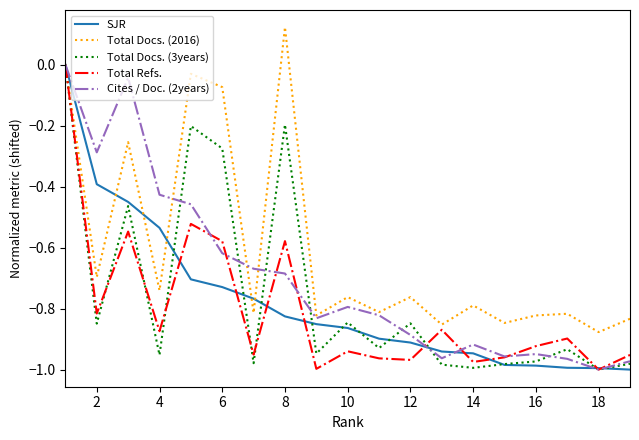

What are all the series names shown in the legend?

SJR, Total Docs. (2016), Total Docs. (3years), Total Refs., Cites / Doc. (2years)